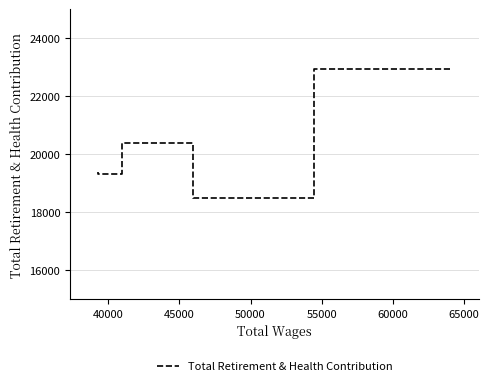

Read the value at 45000, to the nearest 50.

20400